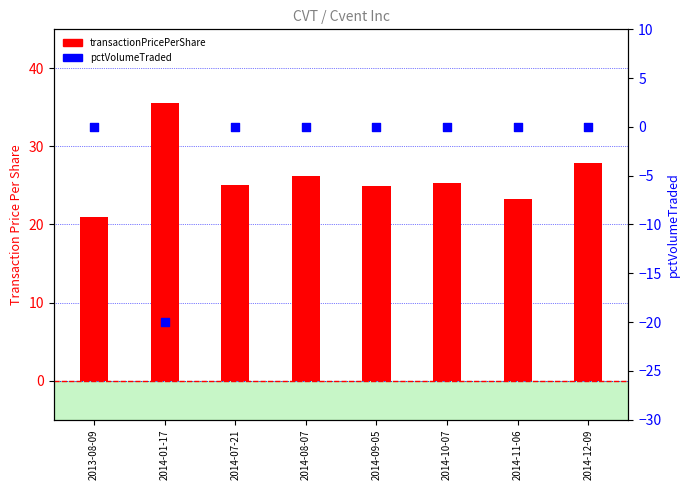

At how many categories does at least one series exceed 33?

1